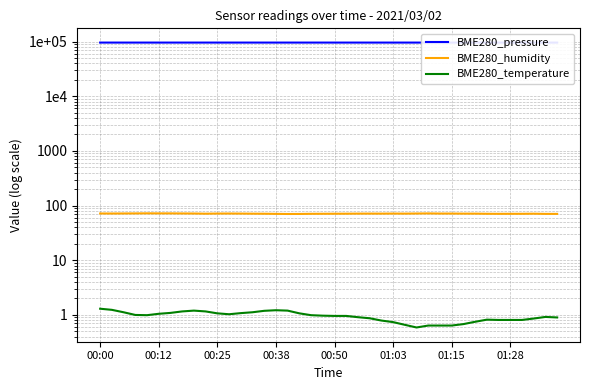

The BME280_temperature series shows 1.2 at 26. True or false?

False